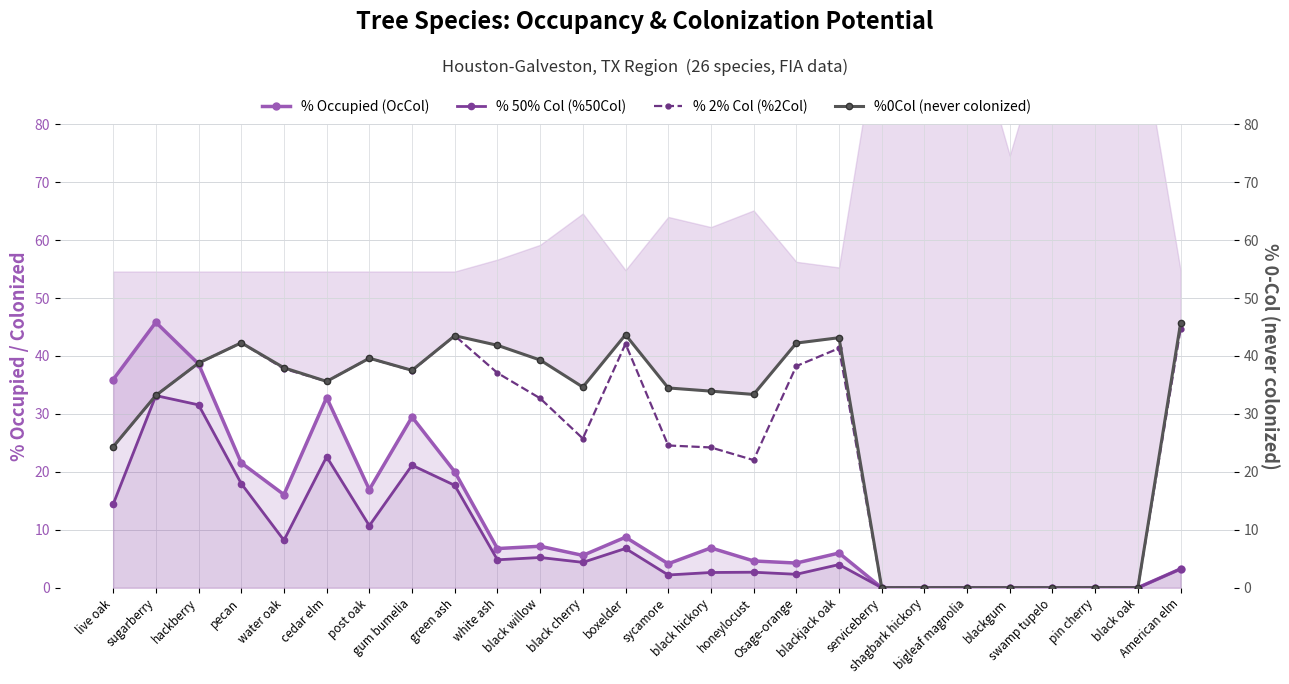

The % 2% Col (%2Col) series shows 59.0 at Osage-orange. True or false?

False